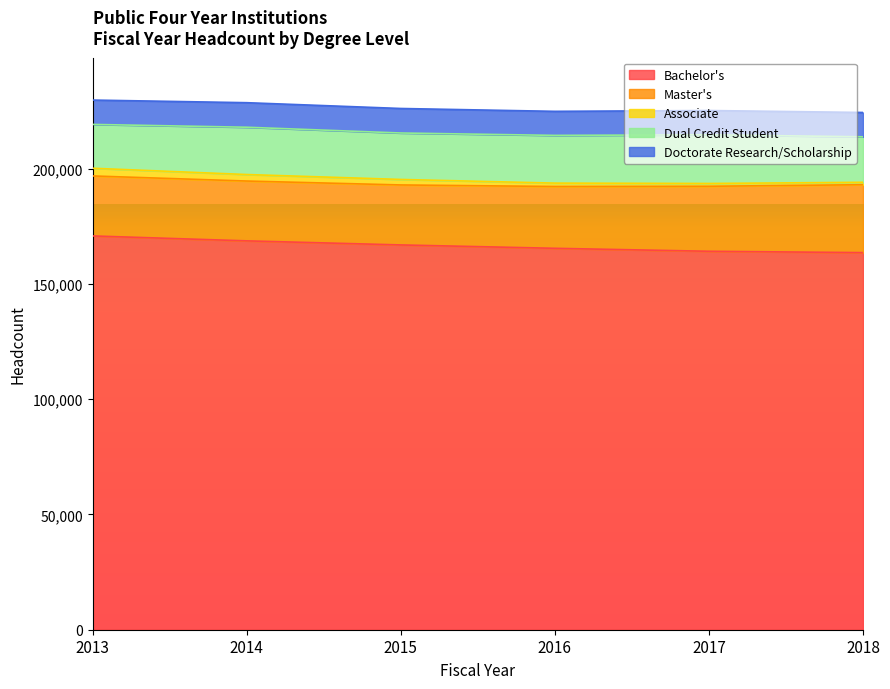

True or false: Associate and Doctorate Research/Scholarship intersect in this chart.

False